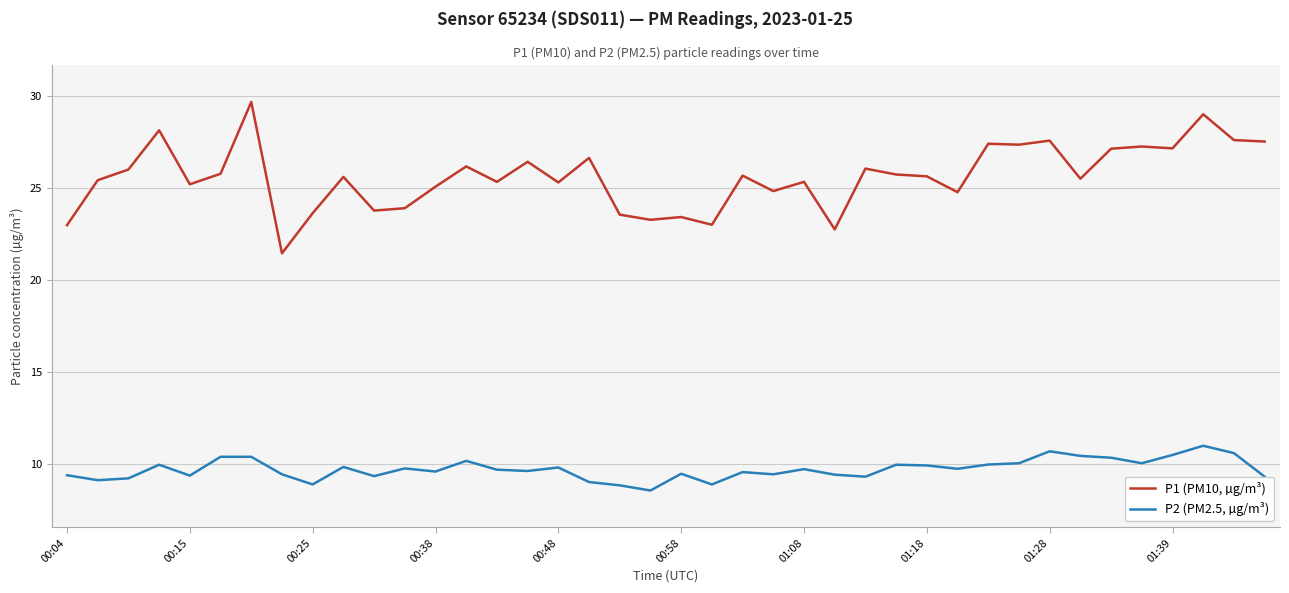

What is the highest value of the P1 (PM10, µg/m³) series?

29.7